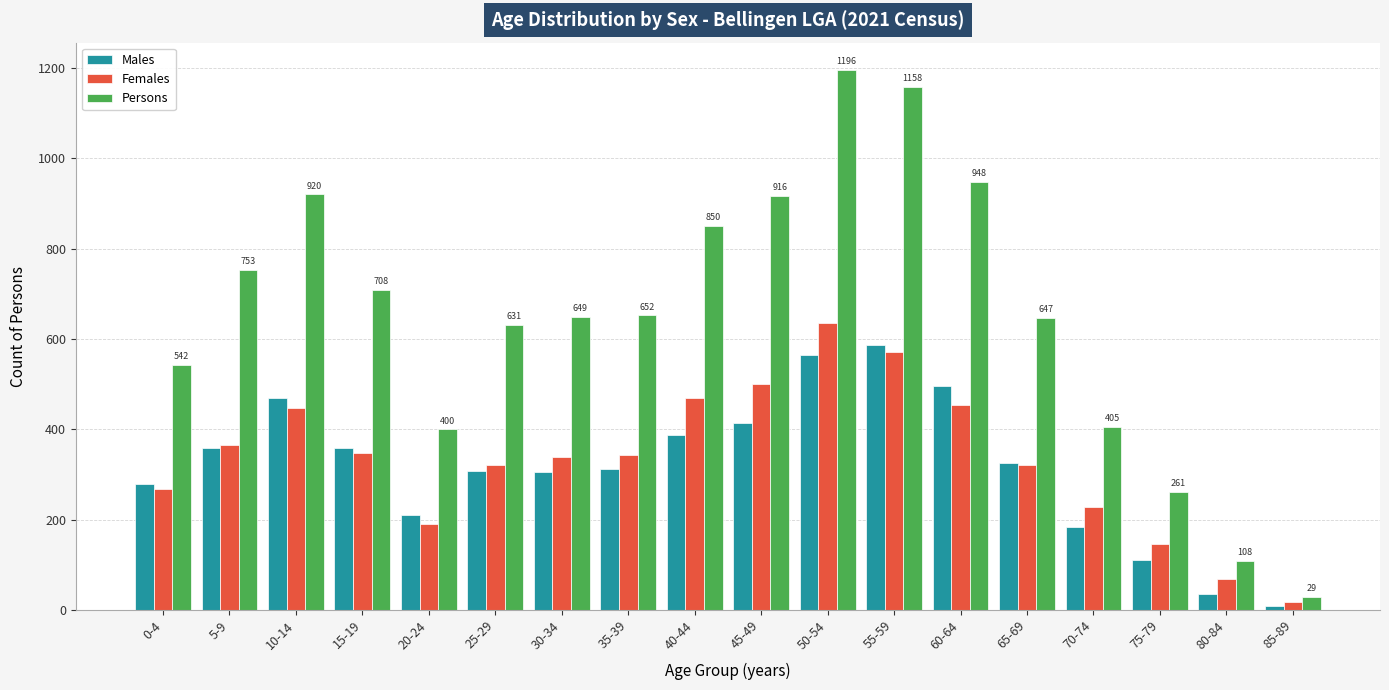

The Persons series shows 1006 at 65-69. True or false?

False